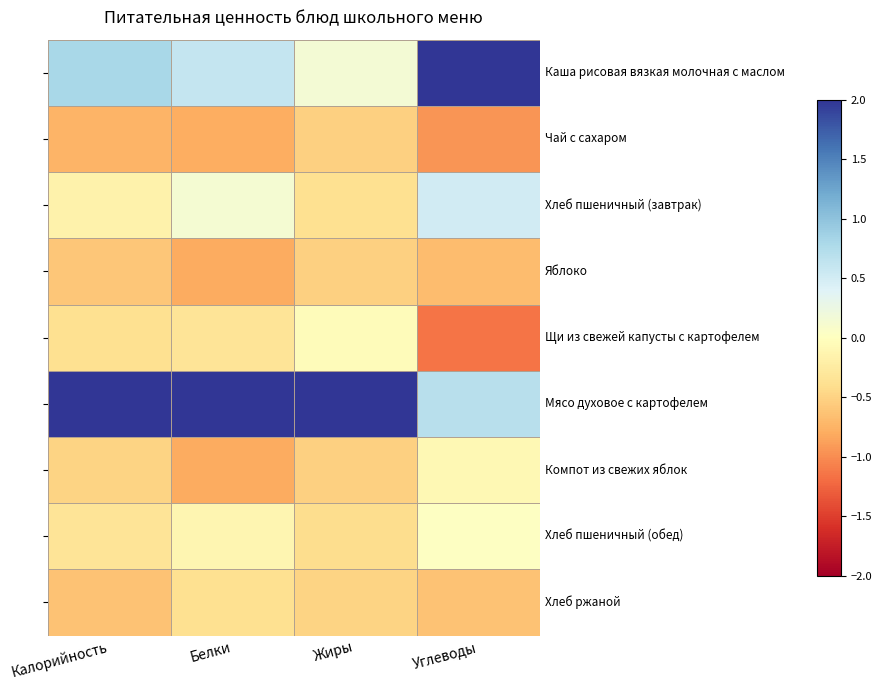

Which has a higher value, Белки or Калорийность?

Калорийность